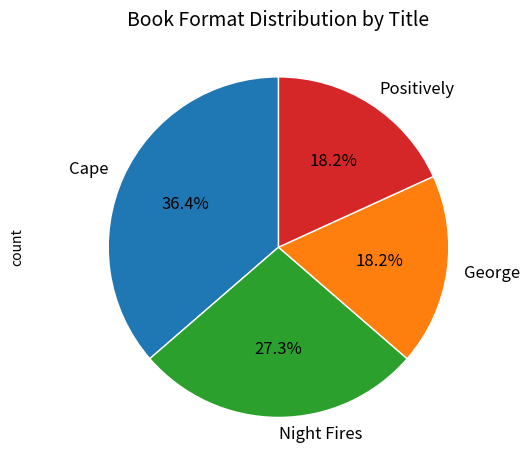

Does any single category account for the majority?

No